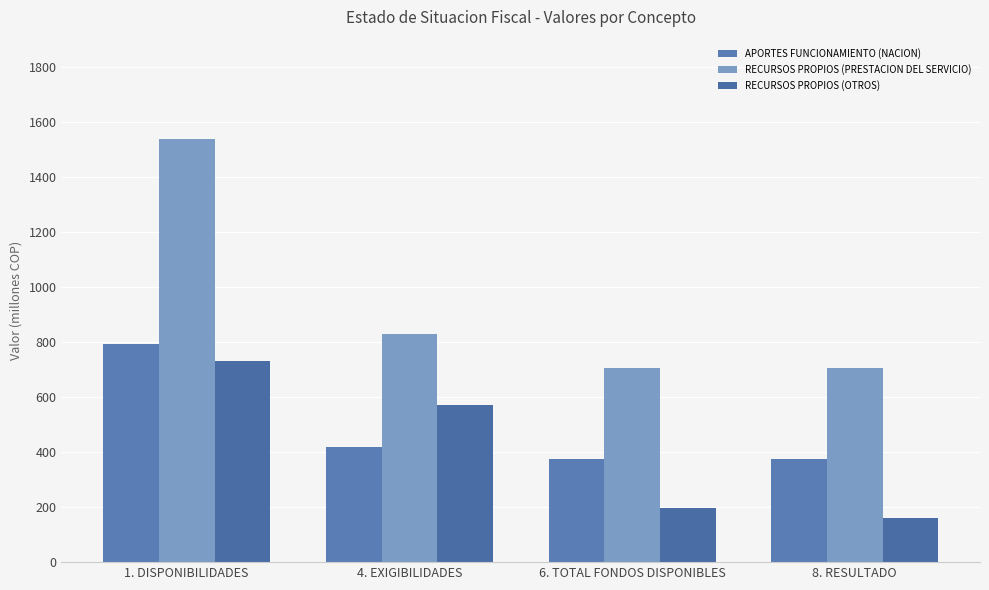

What is the sum of the RECURSOS PROPIOS (PRESTACION DEL SERVICIO) values at 1. DISPONIBILIDADES and 8. RESULTADO?

2246122502.1